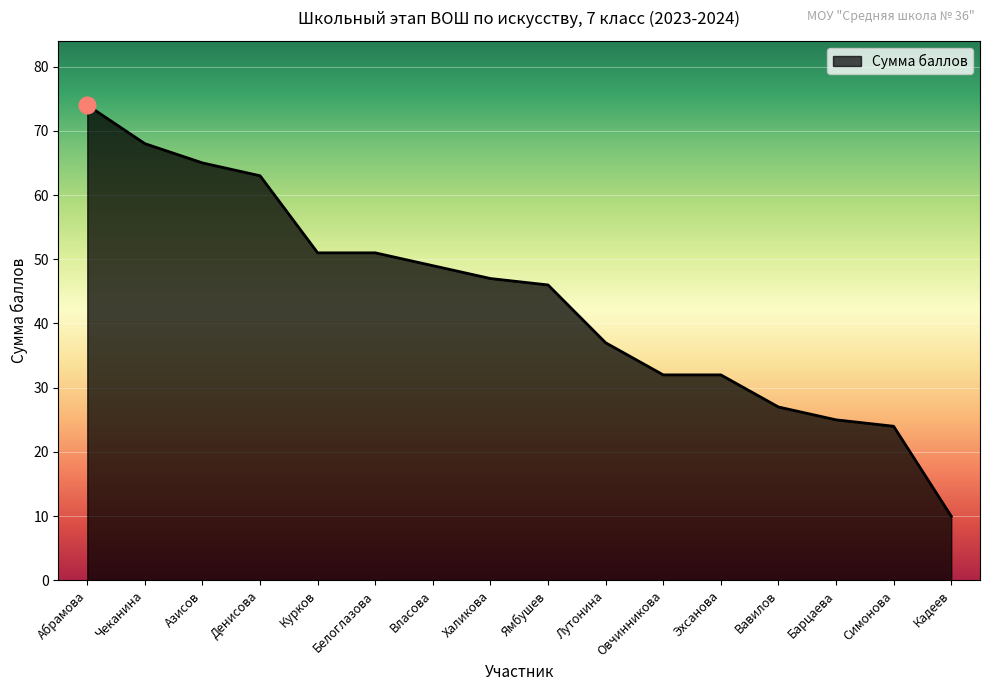

What is the approximate value at Вавилов?

27